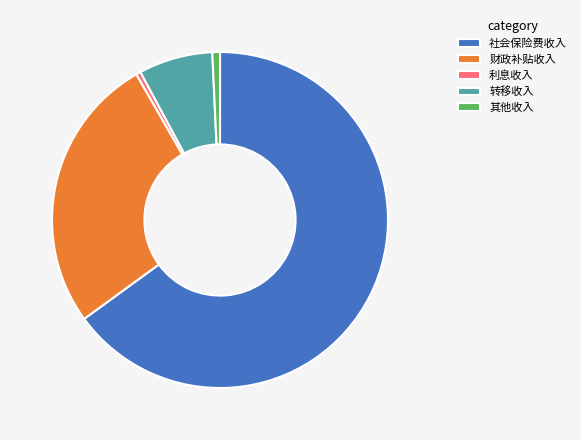

Is it true that 财政补贴收入 is 27% of the pie?

True